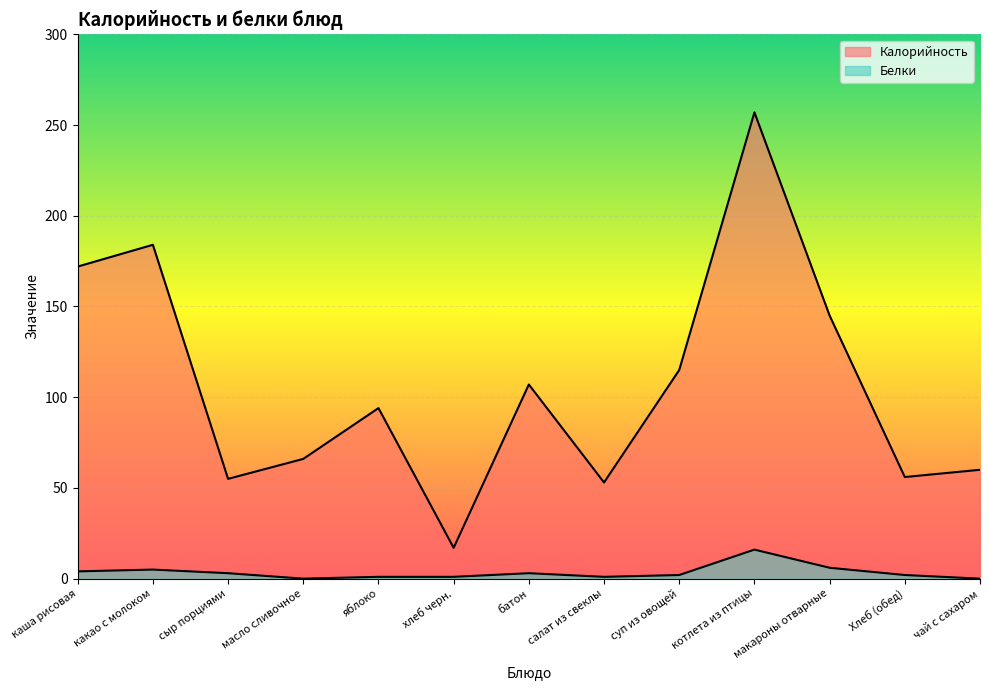

The value of Белки at хлеб черн. is 1. True or false?

True